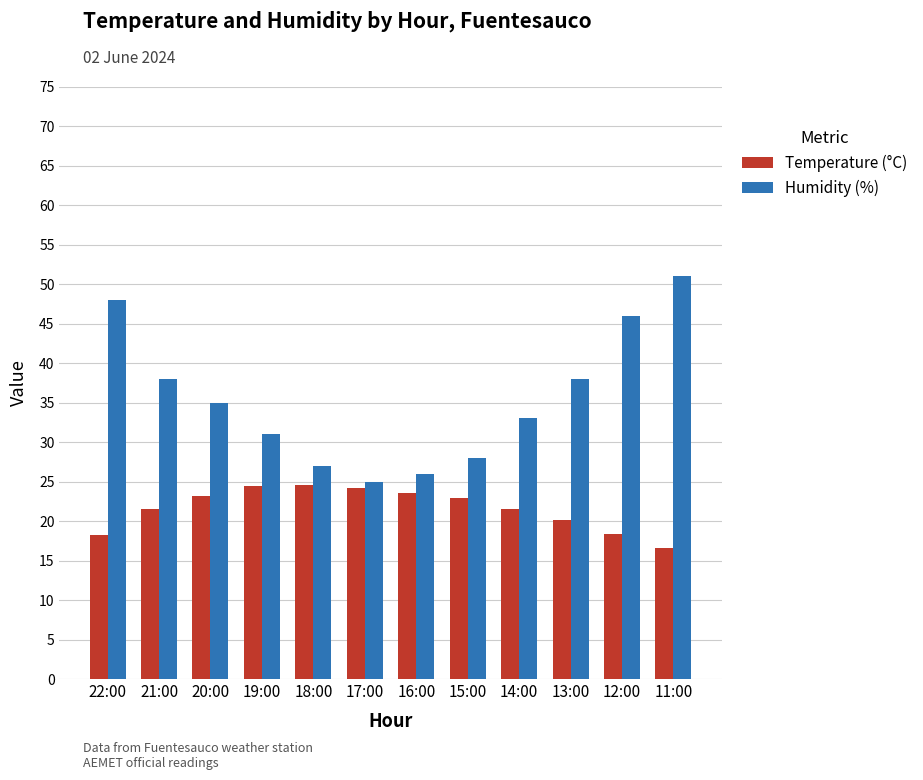

What is the label of the 5th bar from the left?

18:00